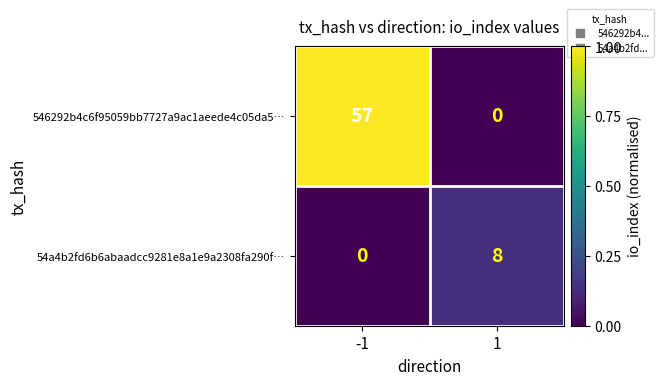

True or false: 54a4b2fd6b6abaadcc9281e8a1e9a2308fa290f… has a value of 0 at -1.

True